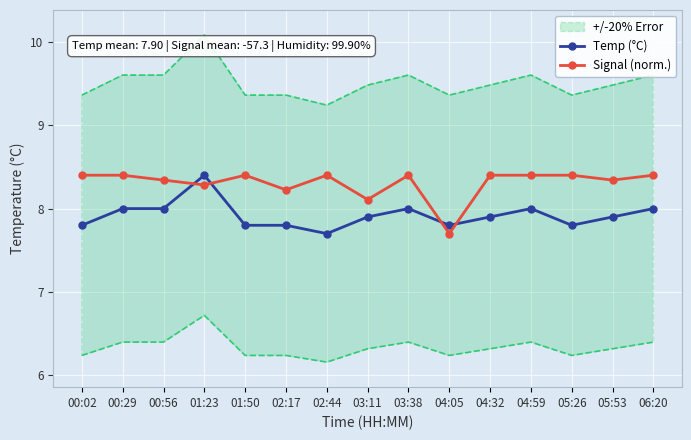

Is the value of Temp (°C) at 02:17 greater than the value of Signal (norm.) at 04:05?

Yes